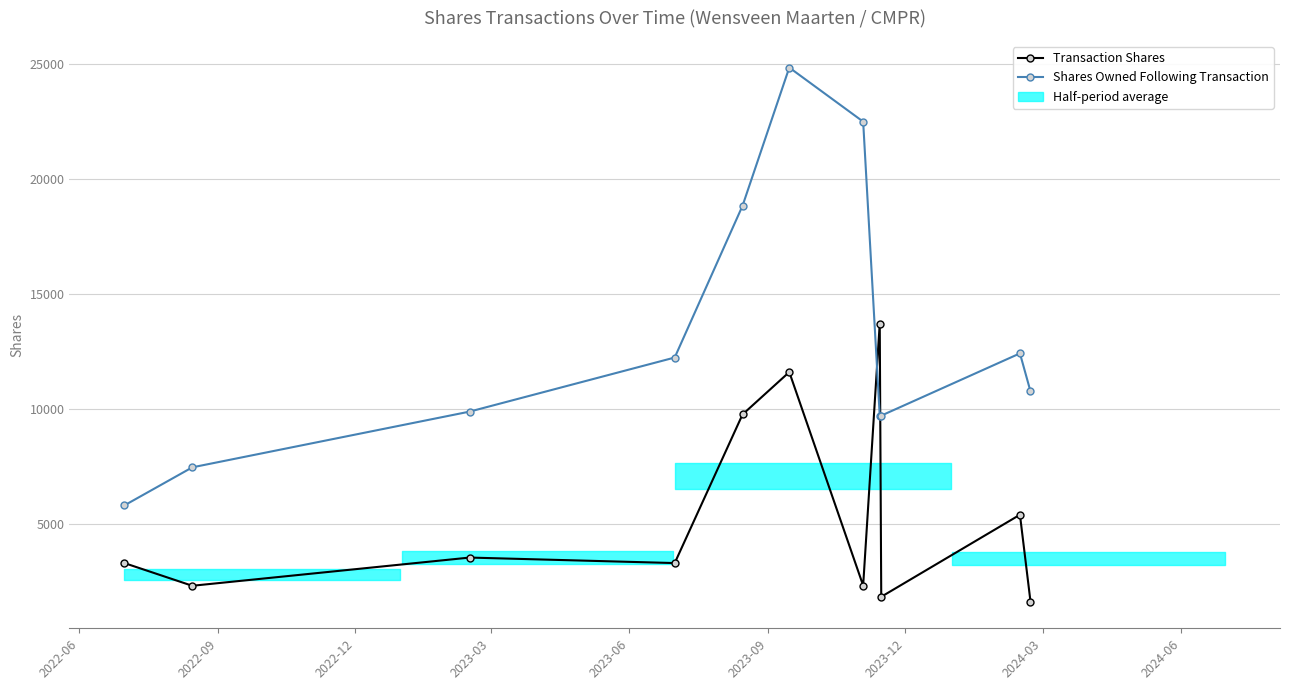

How many lines are shown in the chart?

2